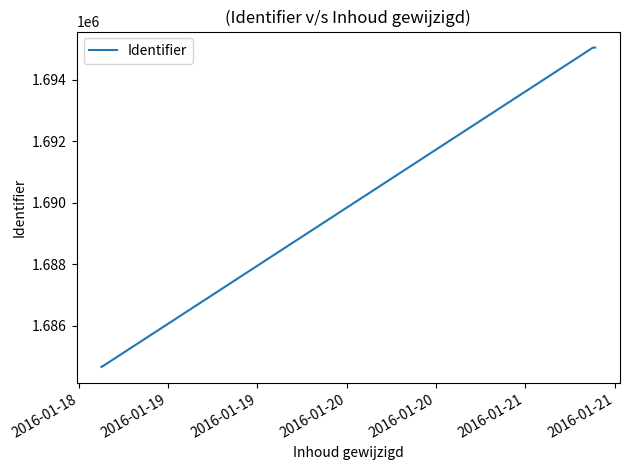

What is the difference between the maximum and minimum values?

10381